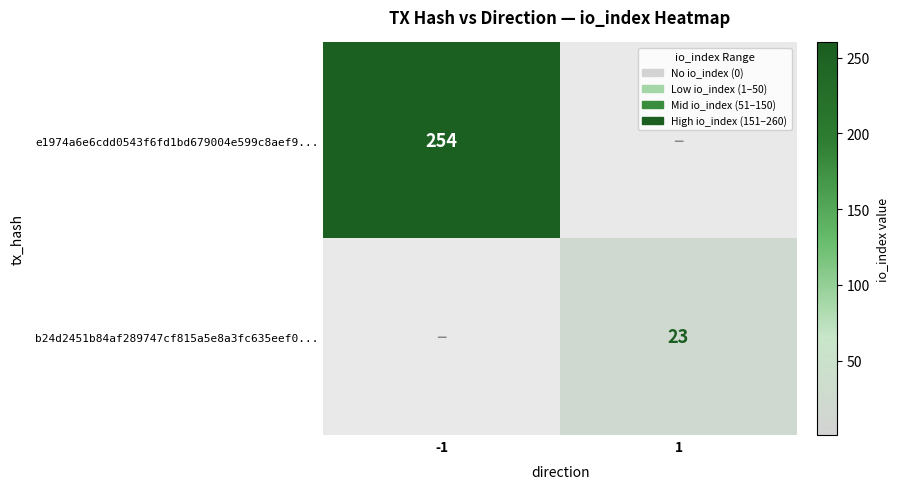

What is the total value across all series at -1?

254